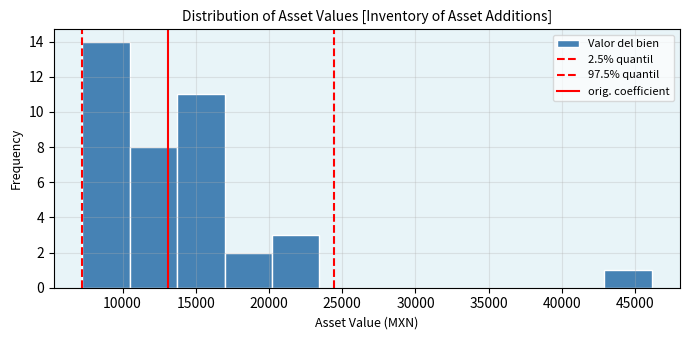

Reading left to right, list every bar in this chart as the range it spans on the x-axis followed by its height. Neither the bar edges nor the heights are printed on the chart, so give them approximately, as read against the axes.

7000 to 10500: 14
10500 to 13500: 8
13500 to 17000: 11
17000 to 20000: 2
20000 to 23500: 3
23500 to 26500: 0
26500 to 30000: 0
30000 to 33000: 0
33000 to 36500: 0
36500 to 39500: 0
39500 to 43000: 0
43000 to 46000: 1